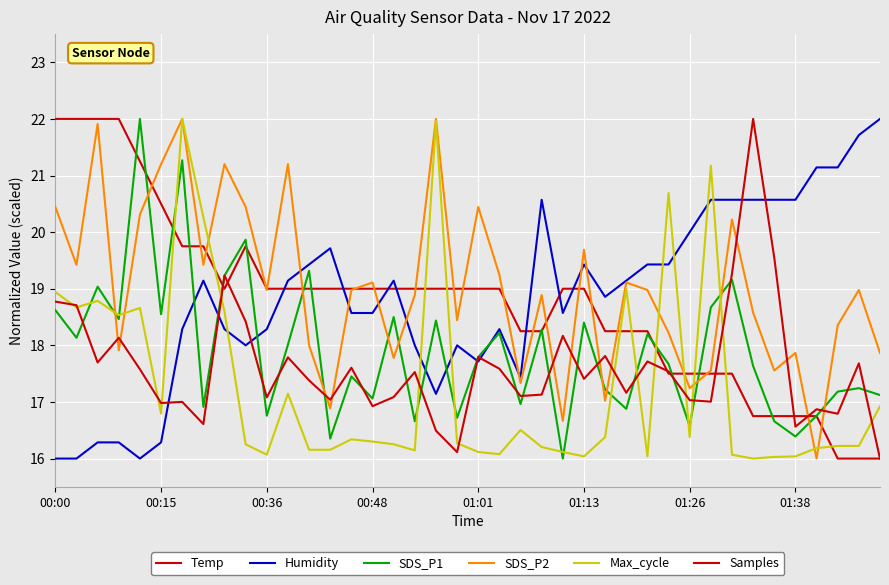

Between which two adjacent categories do Humidity and SDS_P2 first intersect?

11 and 12